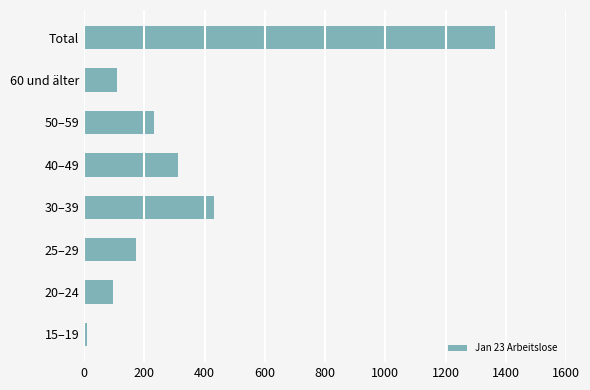

What is the difference between the second highest and minimum values?

422